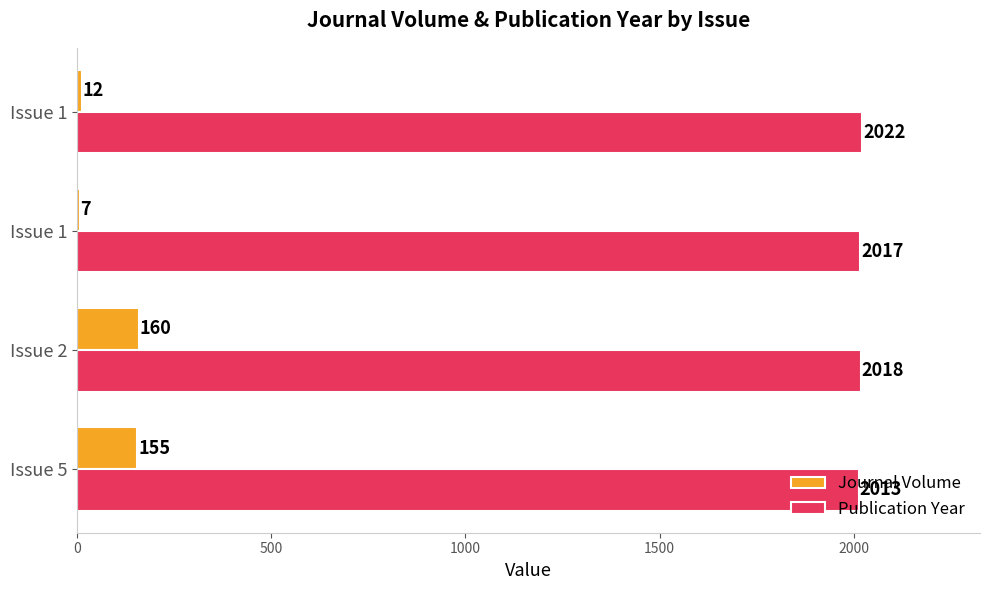

Which series has the widest spread of values?

Journal Volume